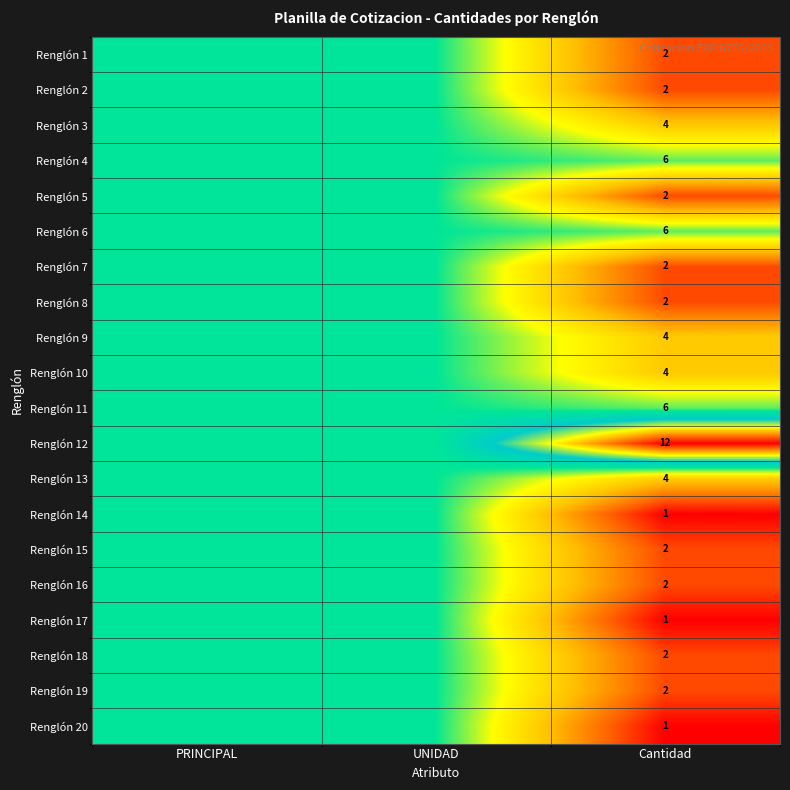

What is the total value across all series at Cantidad?

67.0